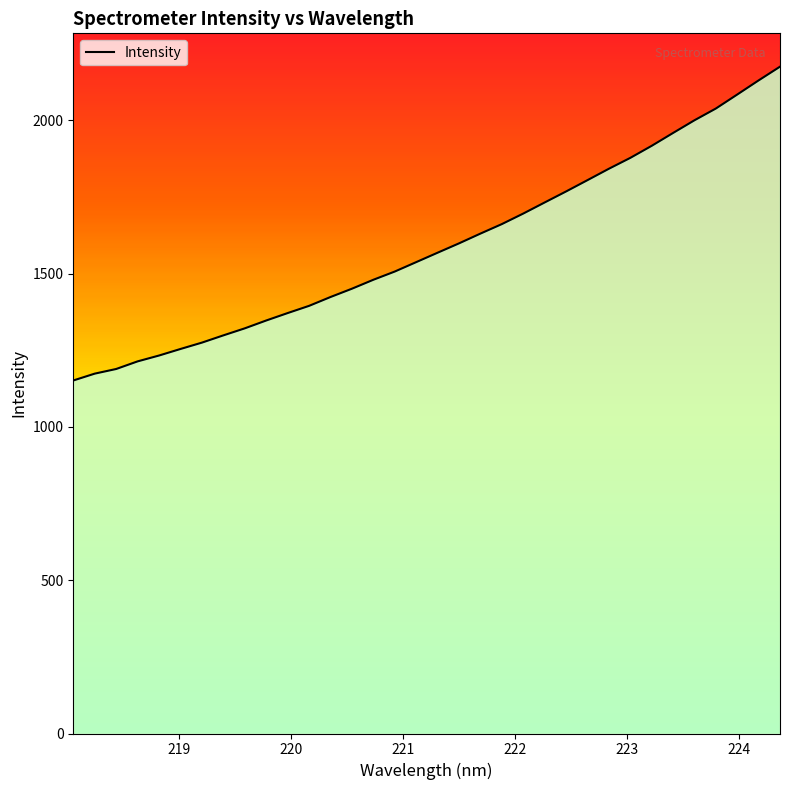

At which category does the chart reach its minimum across all series?

218.0596